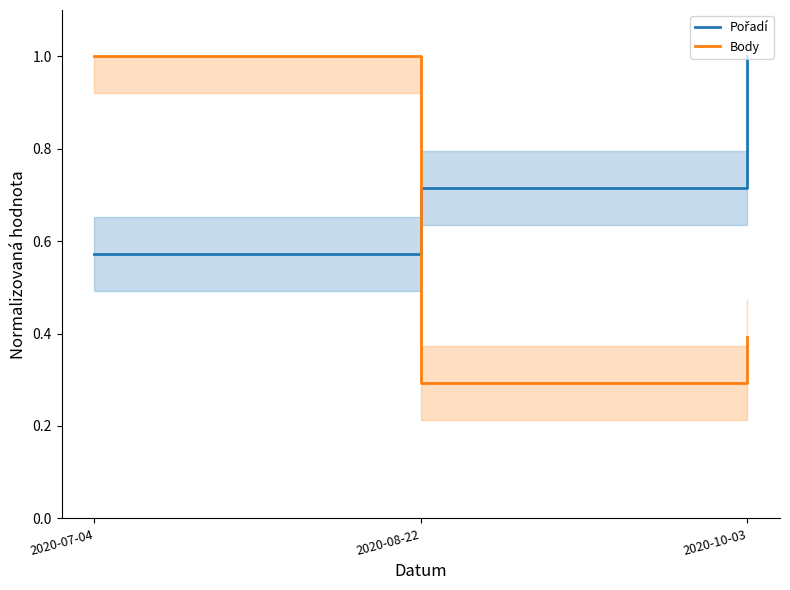

Between 2020-08-22 and 2020-07-04, which is larger?

2020-08-22